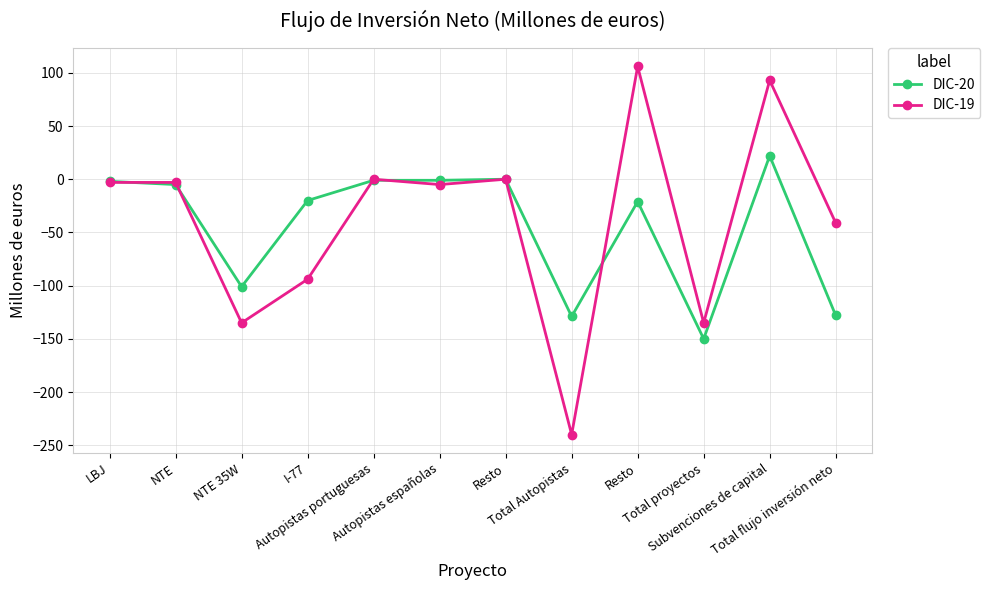

True or false: DIC-19 and DIC-20 cross at least once.

True